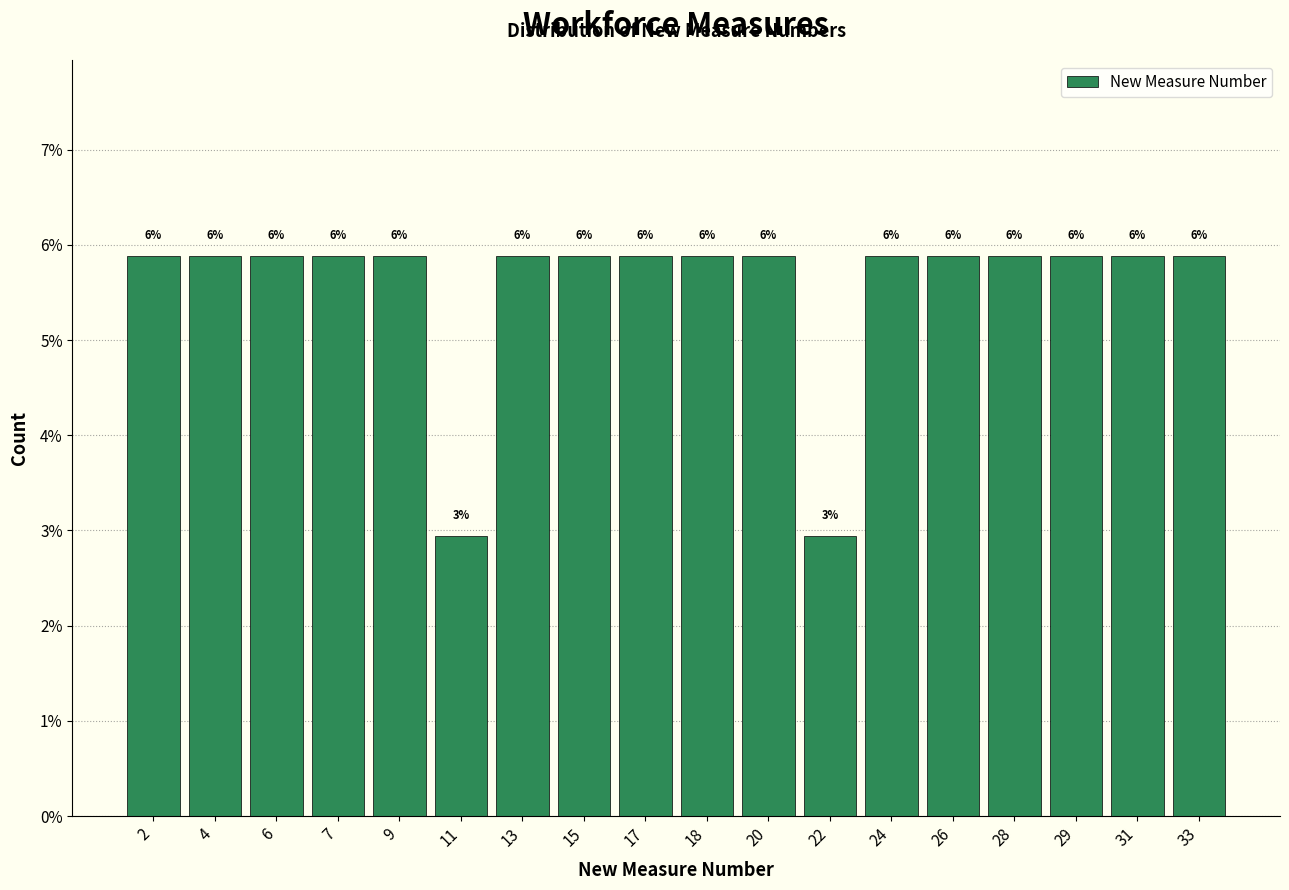

How many bars are there in total?

18